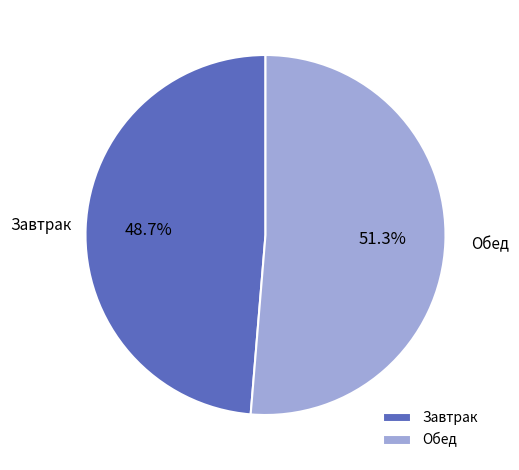

What is the largest slice in the pie chart?

Обед